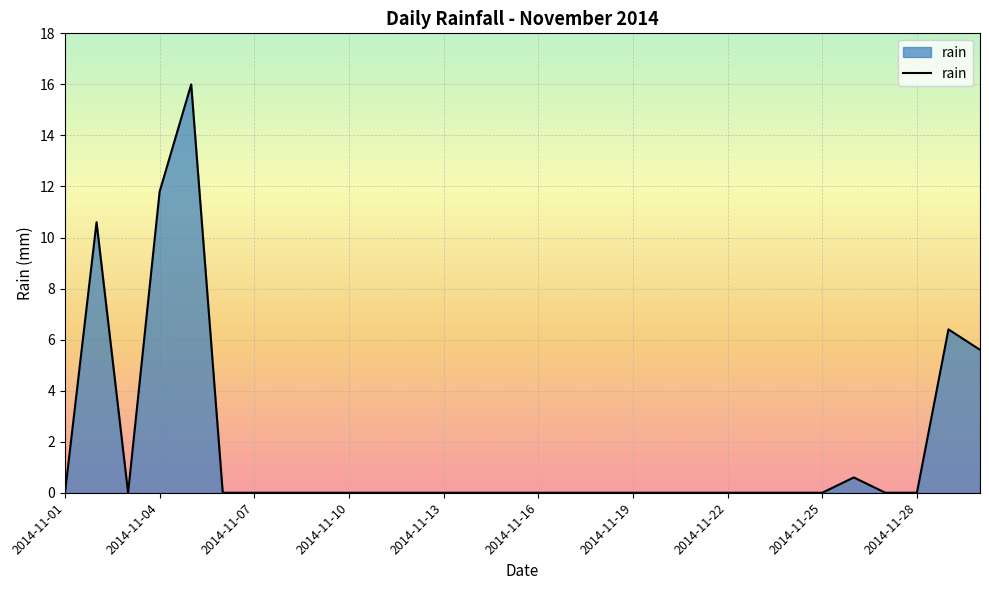

What is the maximum value shown in the chart?

16.0